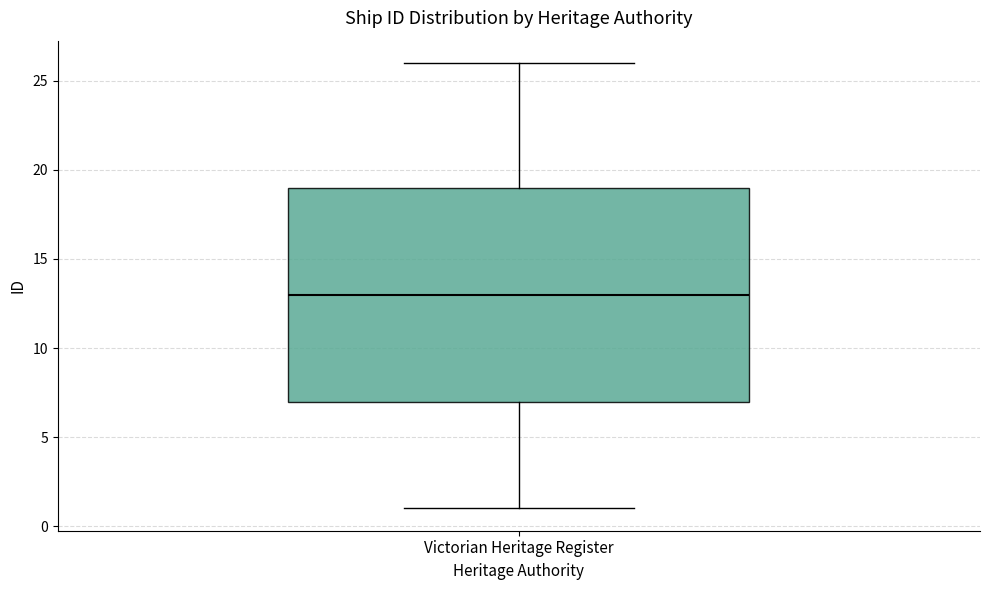

Where does the median line of the box for Victorian Heritage Register sit on the y-axis? The values are not printed on the chart, so give them approximately, as read against the axis.

13